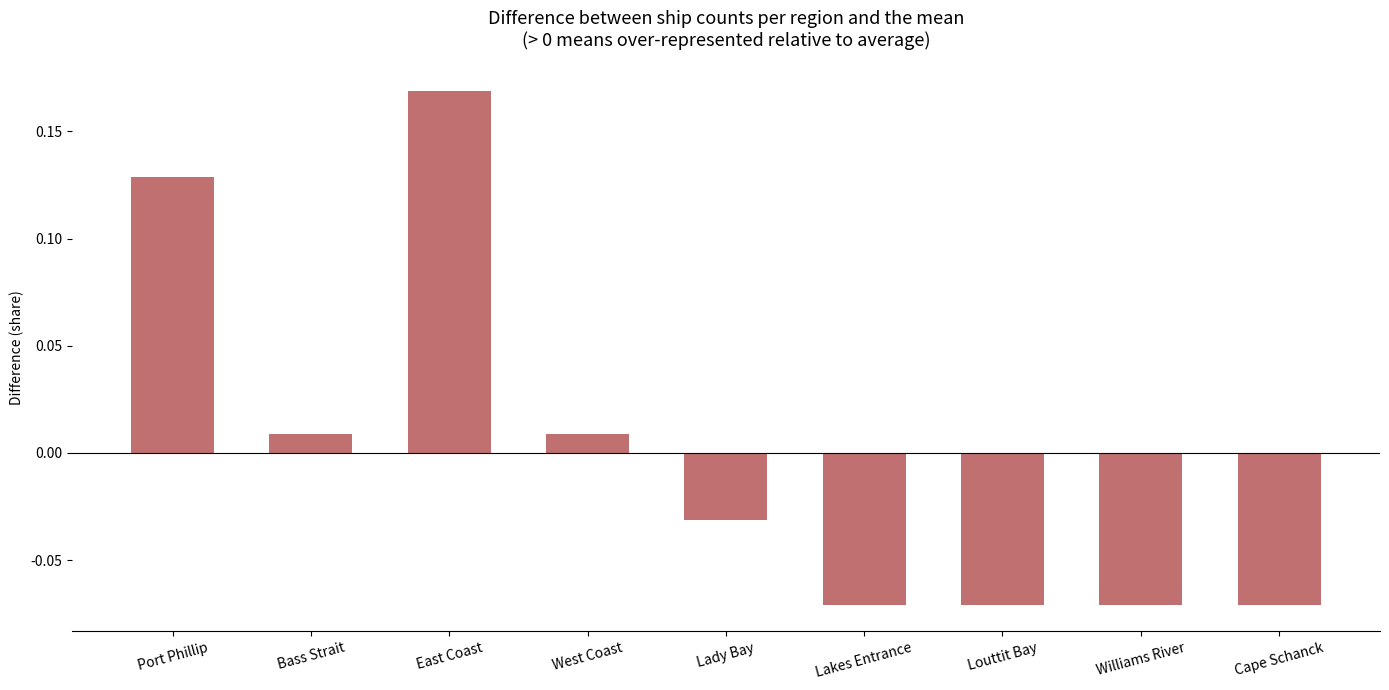

Which label corresponds to the largest value in the chart?

East Coast